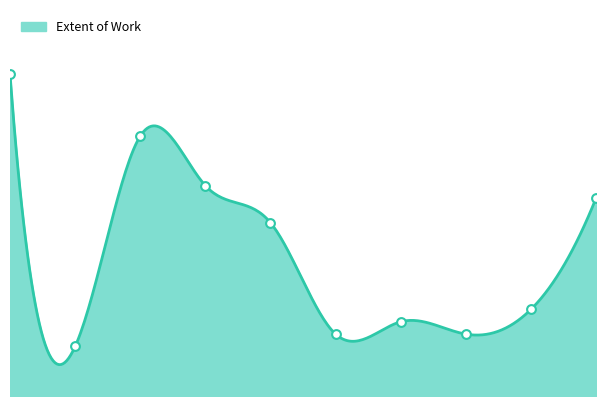

What is the change in value from 980 to 5344?

-20